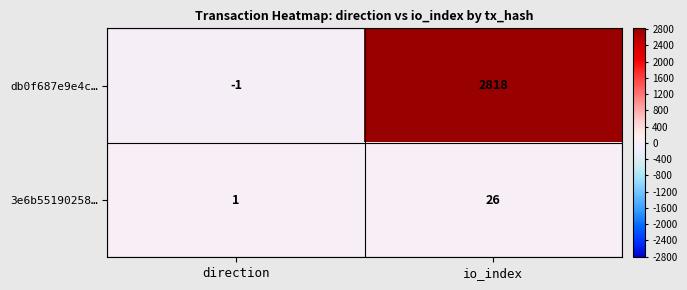

Which series has the largest total across all categories?

db0f687e9e4c…